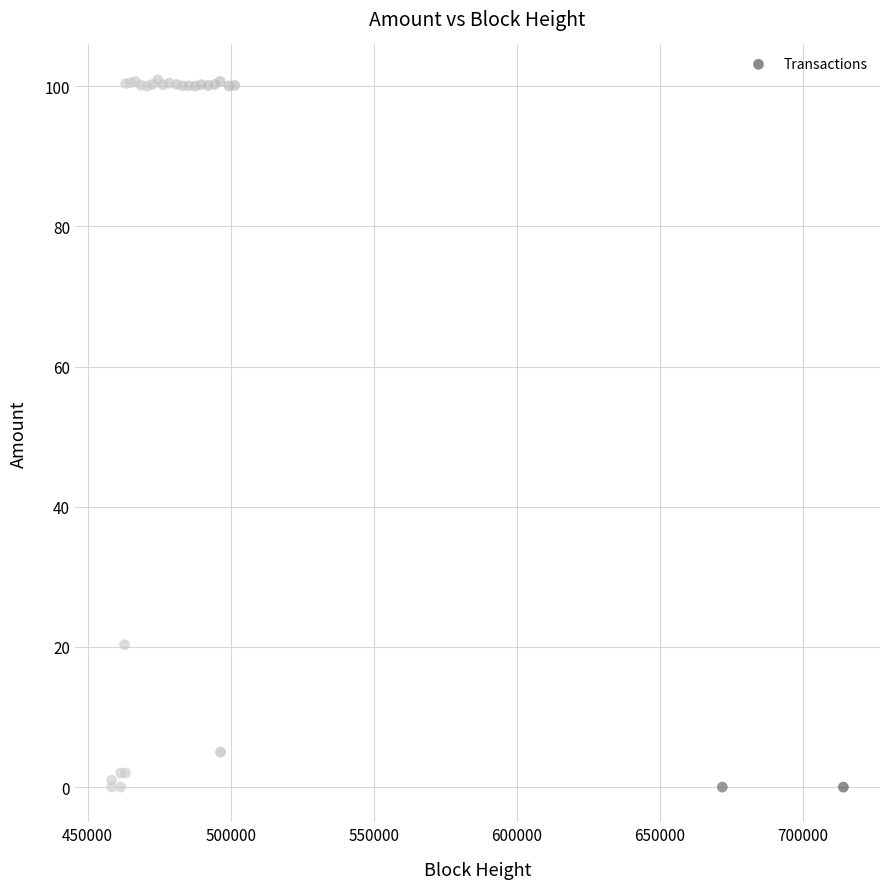

What Y value in the scatter plot is closest to 50?

20.3